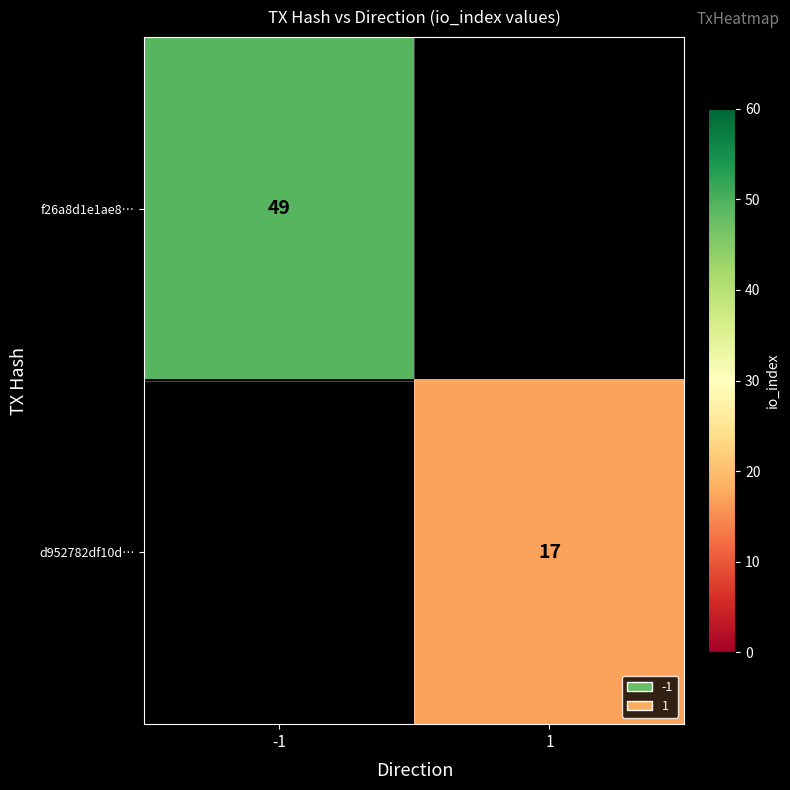

True or false: d952782df10d… has a value of 29 at 1.

False